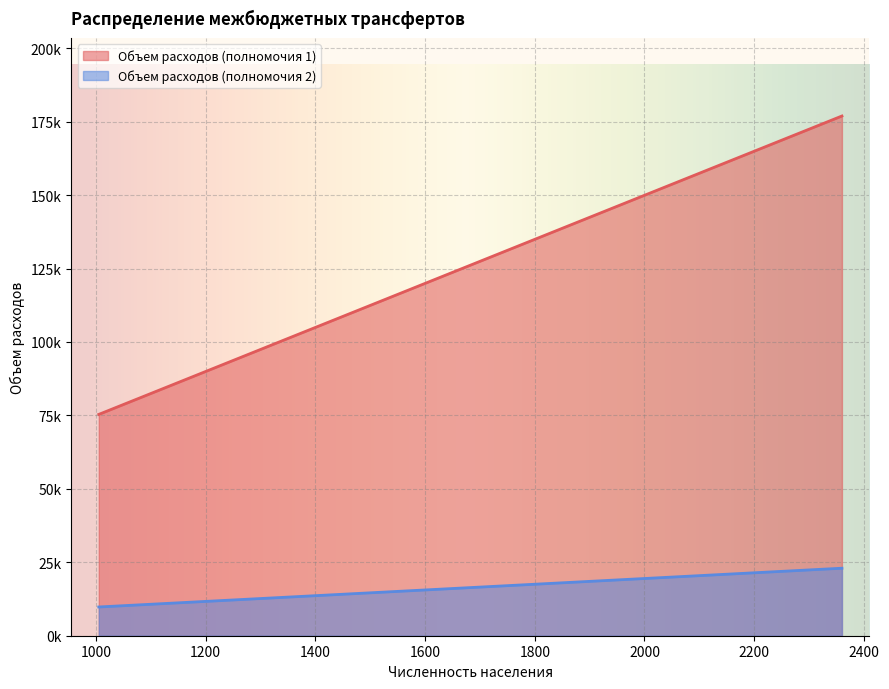

The value of Объем расходов (полномочия 2) at Новокрасавское МО is 5581.6. True or false?

False